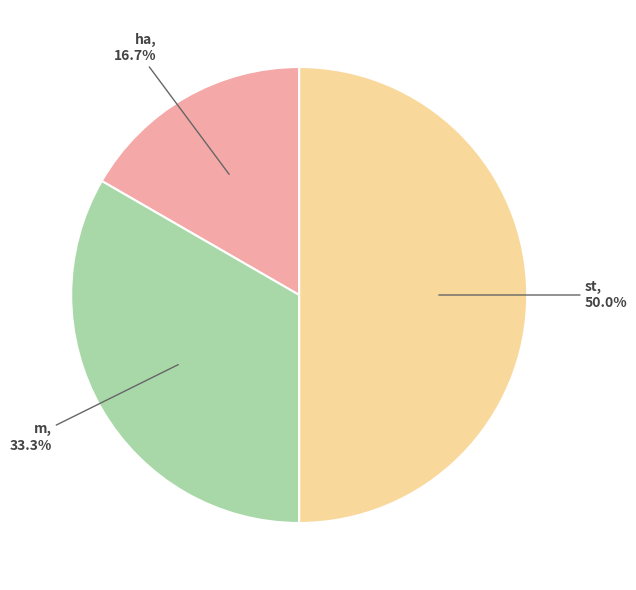

To the nearest percent, what is the average slice percentage?

33%